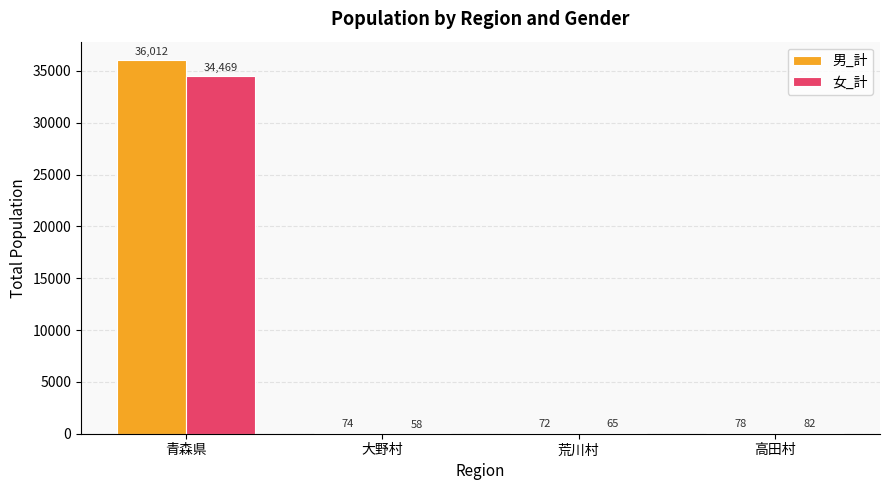

How many series are shown in this chart?

2